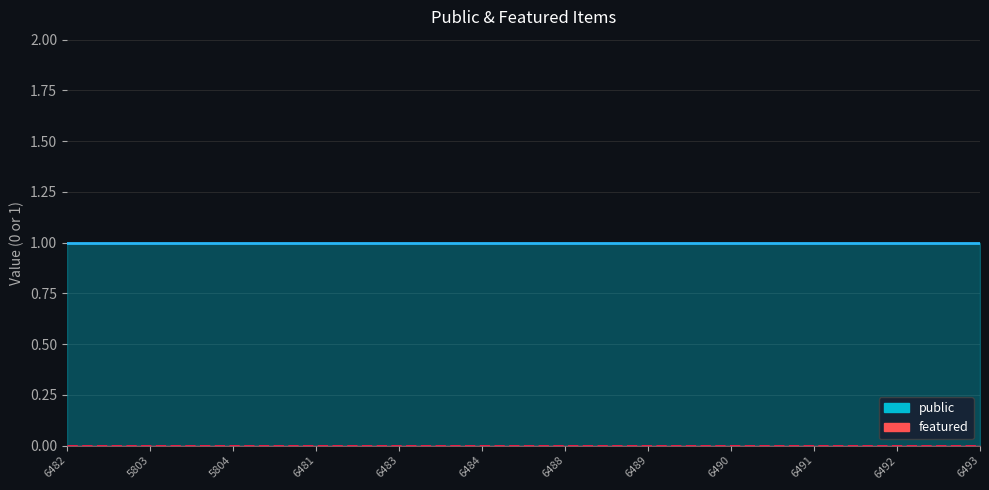

Reading left to right, transcribe all the data shown in this chart.

public: 6482=1	5803=1	5804=1	6481=1	6483=1	6484=1	6488=1	6489=1	6490=1	6491=1	6492=1	6493=1
featured: 6482=0	5803=0	5804=0	6481=0	6483=0	6484=0	6488=0	6489=0	6490=0	6491=0	6492=0	6493=0